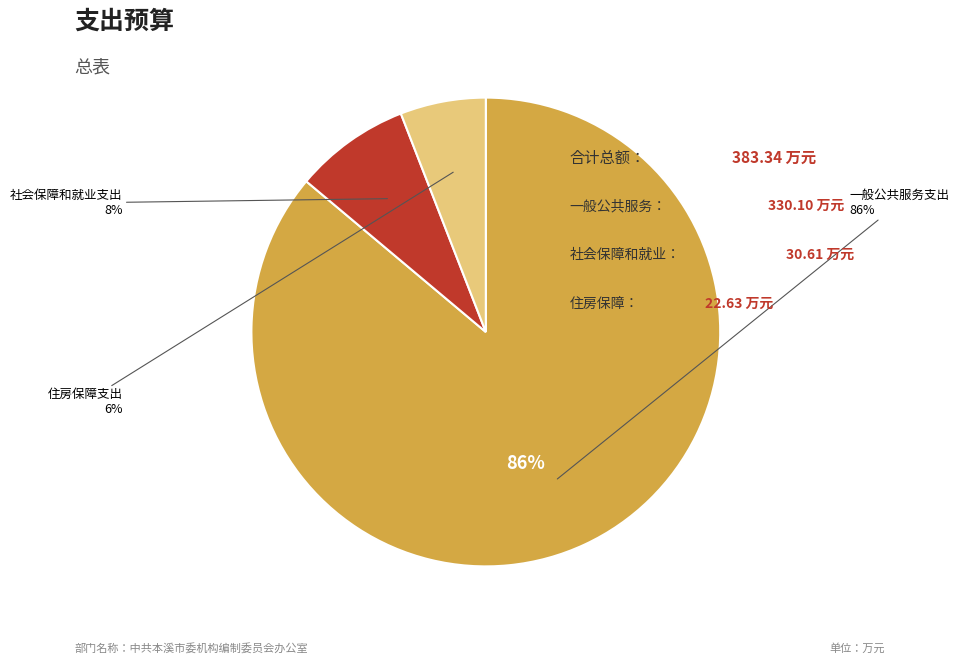

Which slice is the largest?

一般公共服务支出